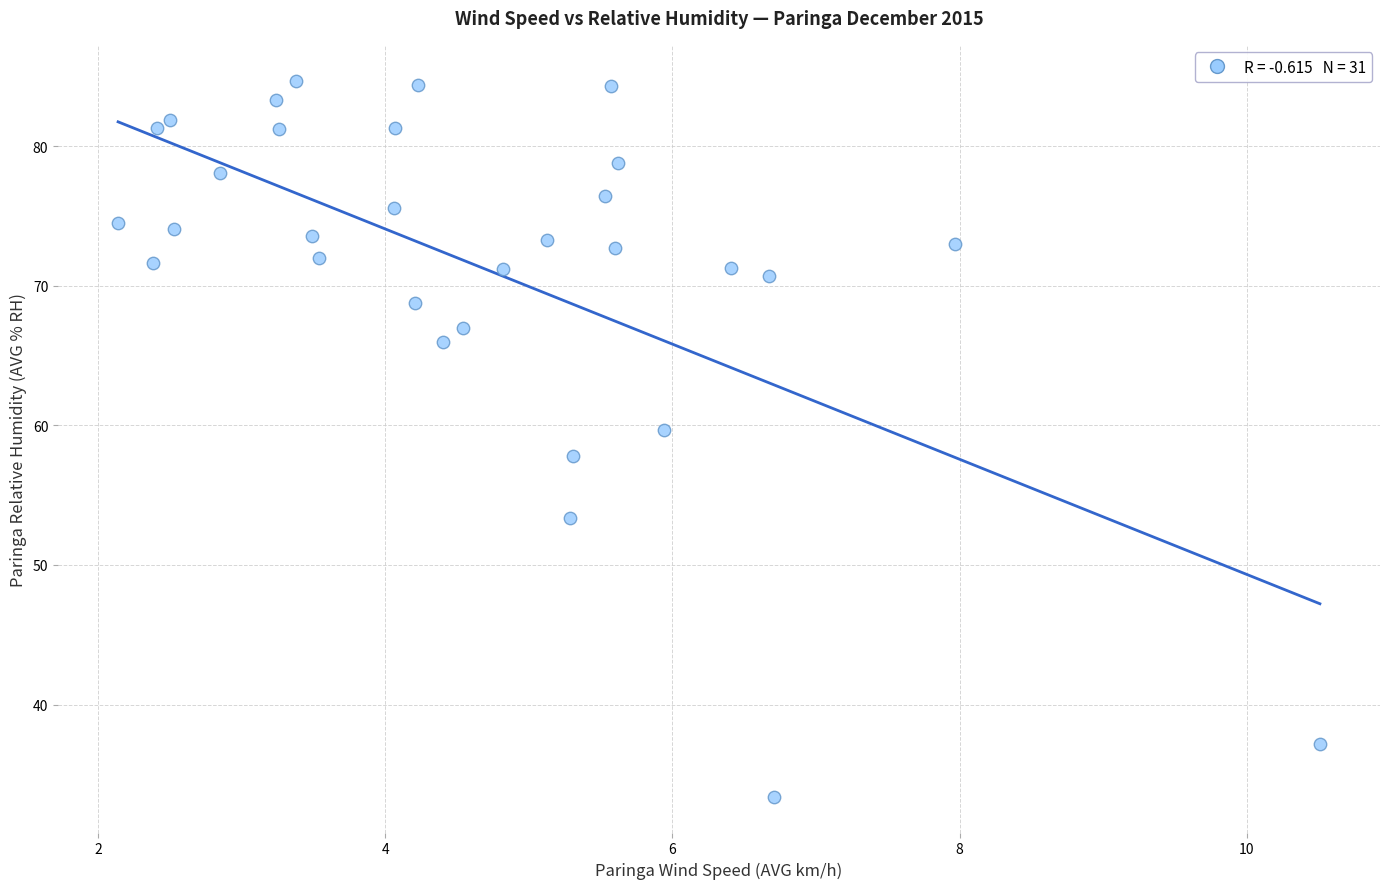

What is the range of X values (max minus min)?

8.4